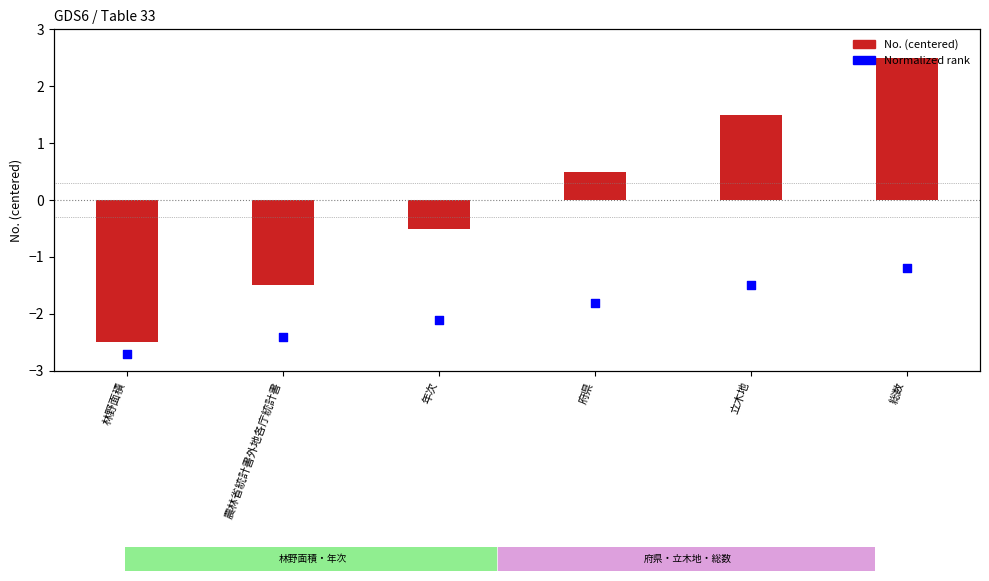

Which series has the largest total across all categories?

Normalized rank